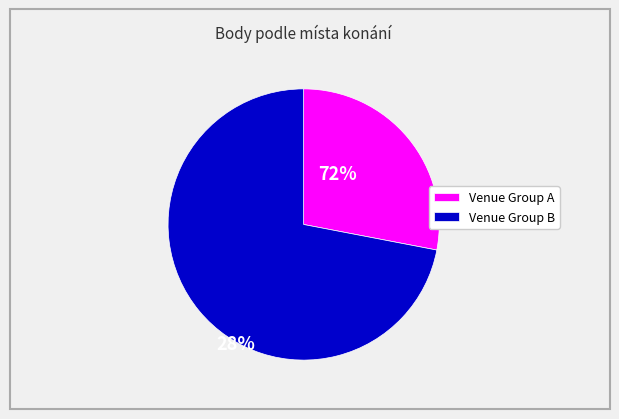

Rank the categories by value from highest to lowest.

Venue Group B, Venue Group A